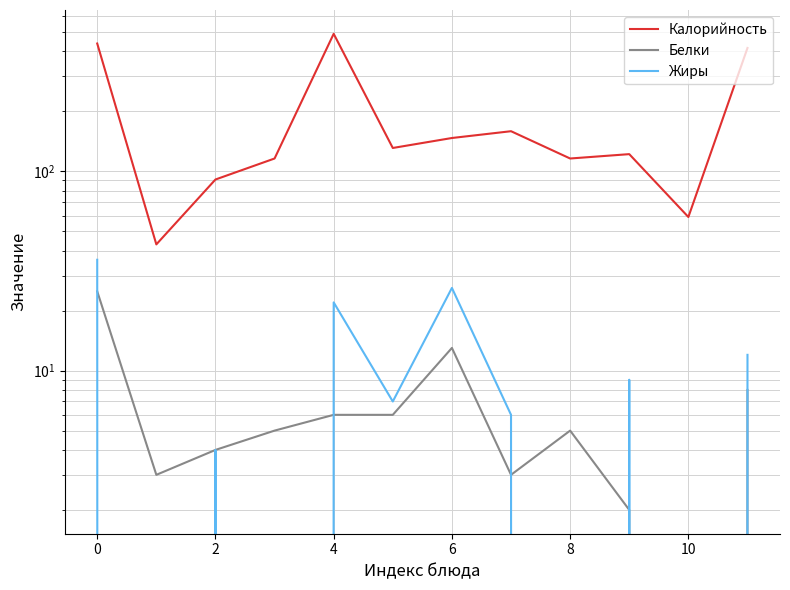

Between 6 and 9, which series saw the biggest shift?

Жиры